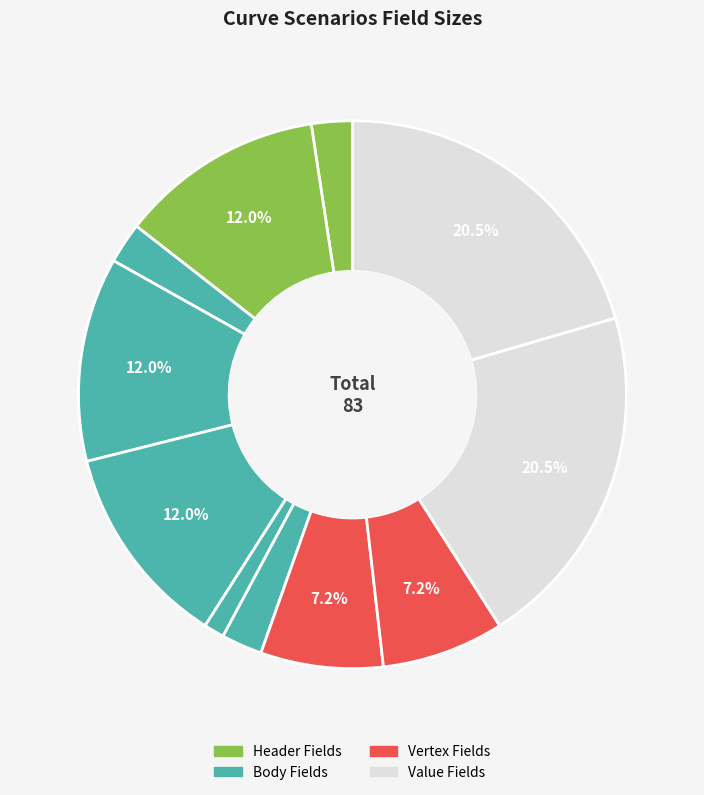

Count the number of slices in the pie.

11